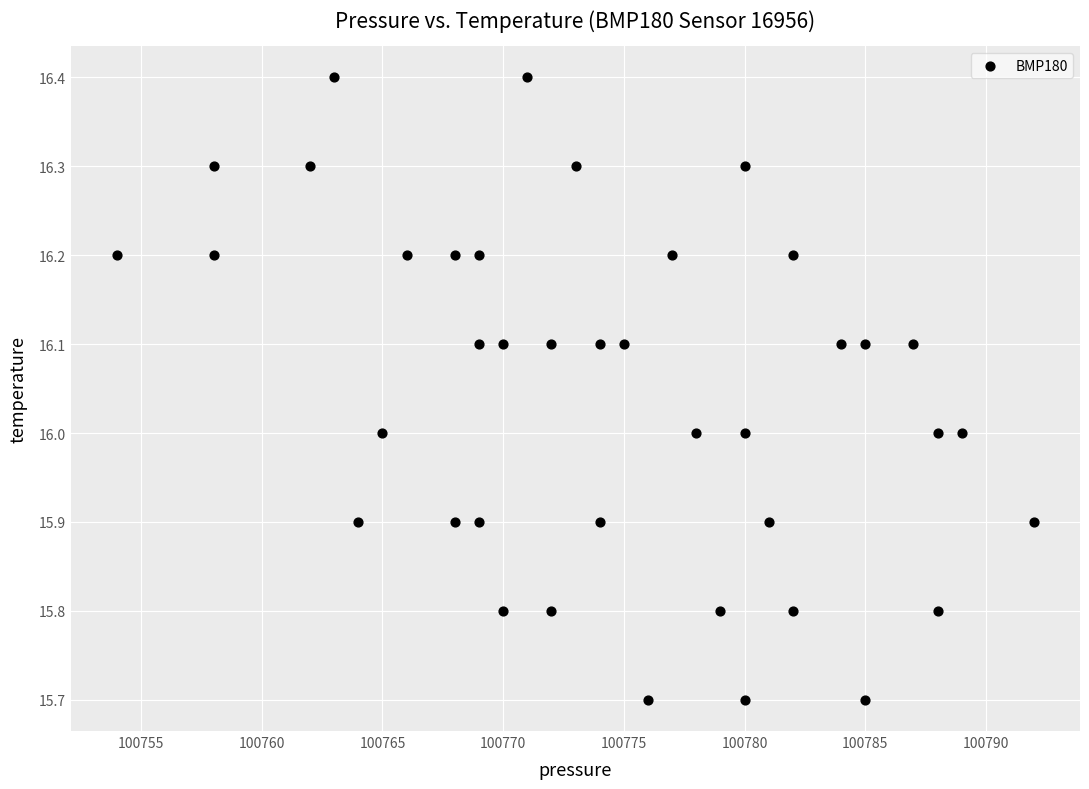

What is the range of X values (max minus min)?

38.0